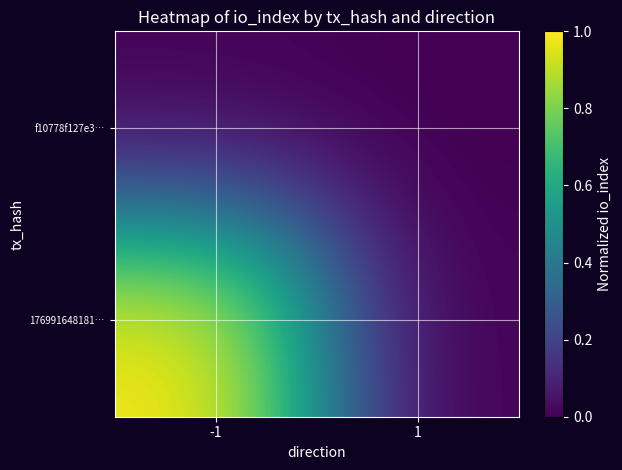

What is the maximum value shown in the chart?

1